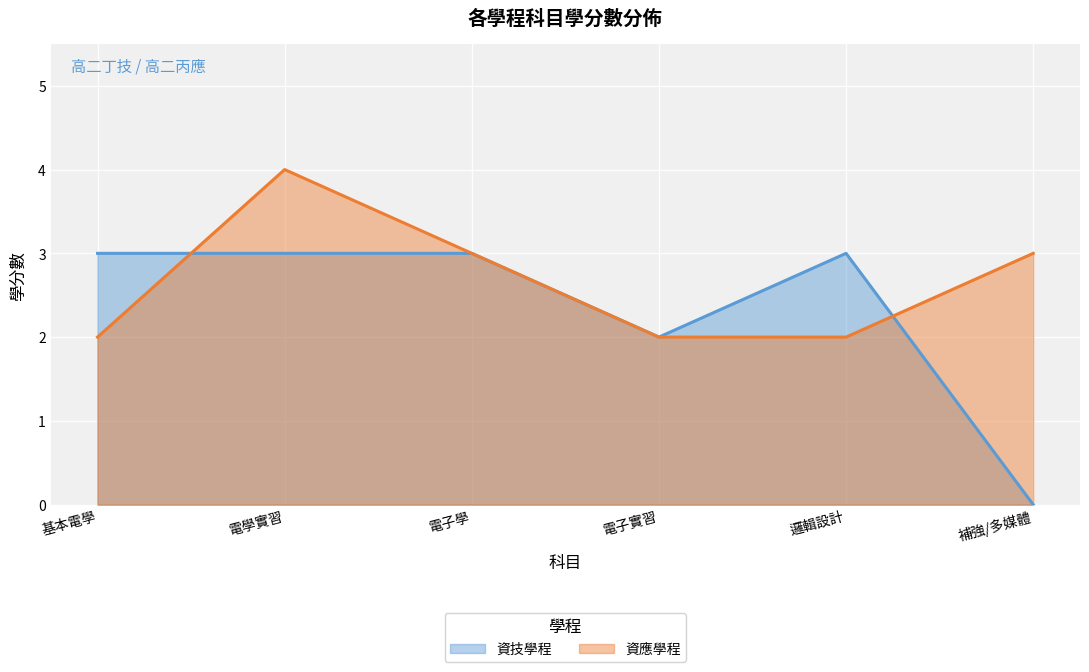

What value does the 資應學程 series have at 補強/多媒體?

3